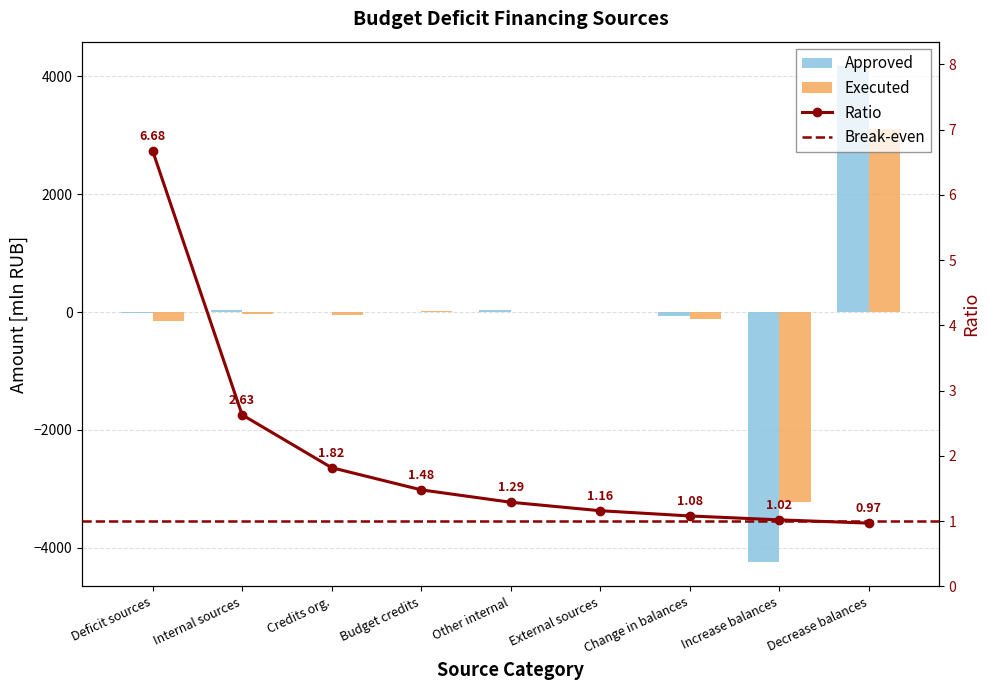

What is the difference between the second highest and minimum values in the Executed (mln) series?

3235.0